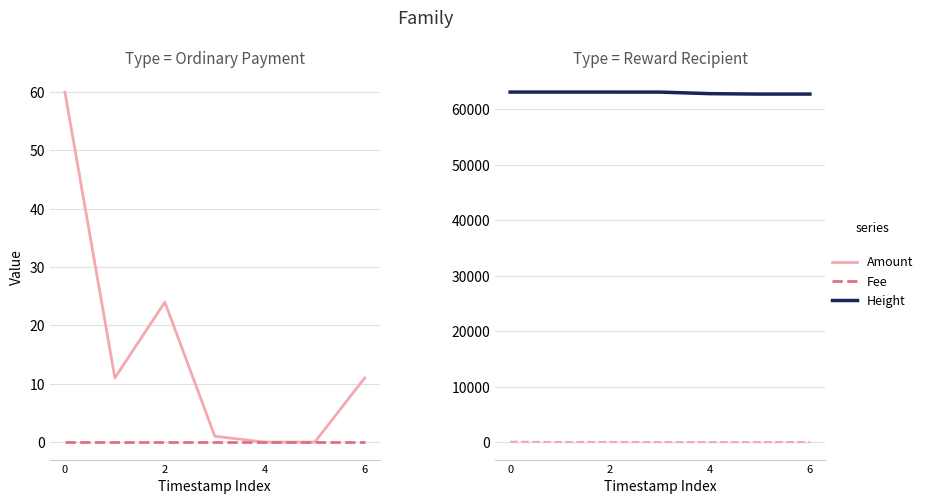

Rank the series at 6 from lowest to highest value.

Fee, Amount, Height